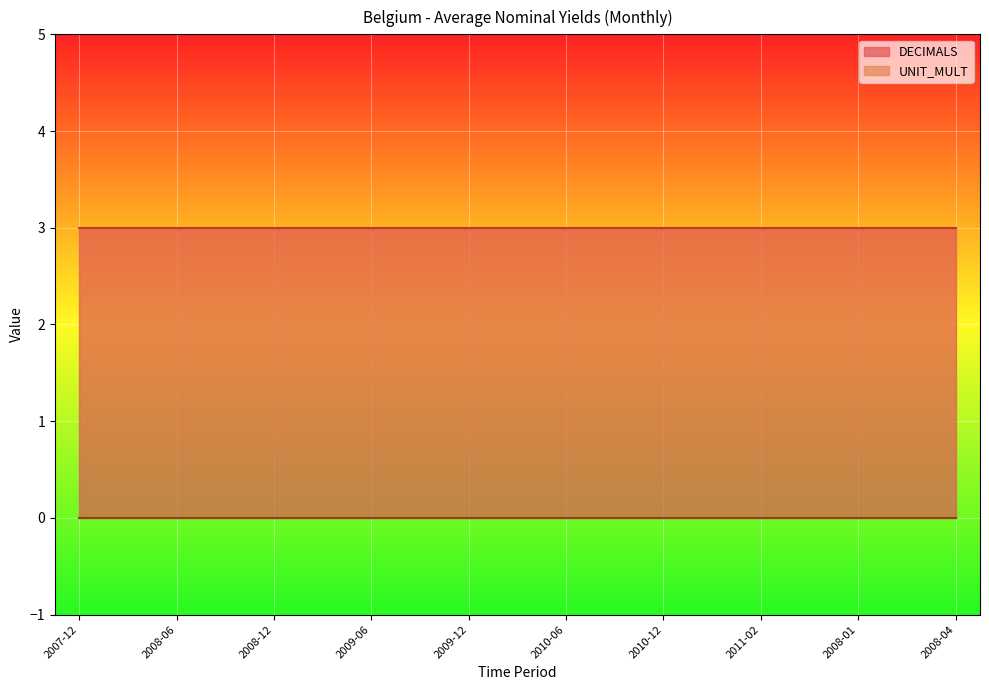

Is it true that DECIMALS equals 2 at 2011-03?

False